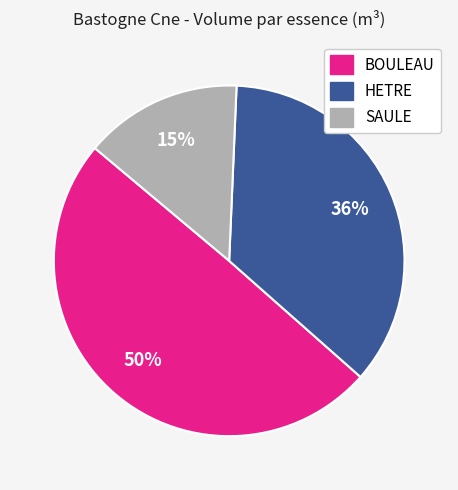

To the nearest percent, what is the difference between the largest and smallest slice percentages?

35%